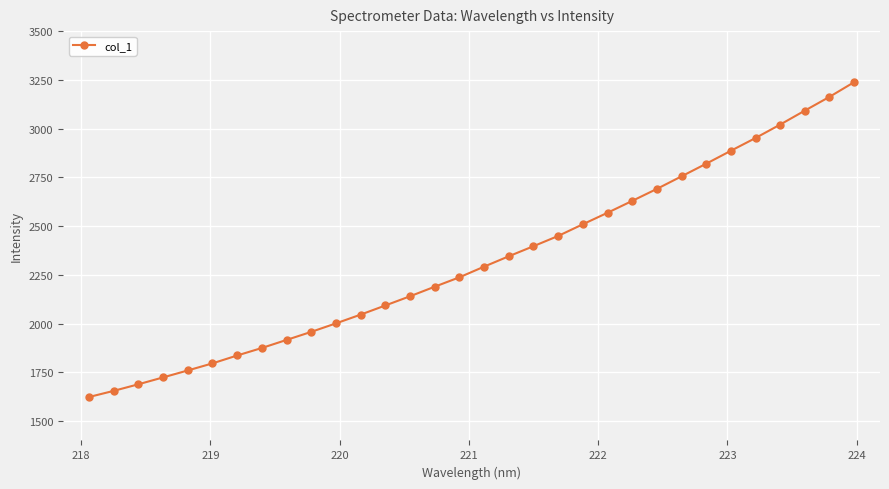

What is the average value?

2323.0